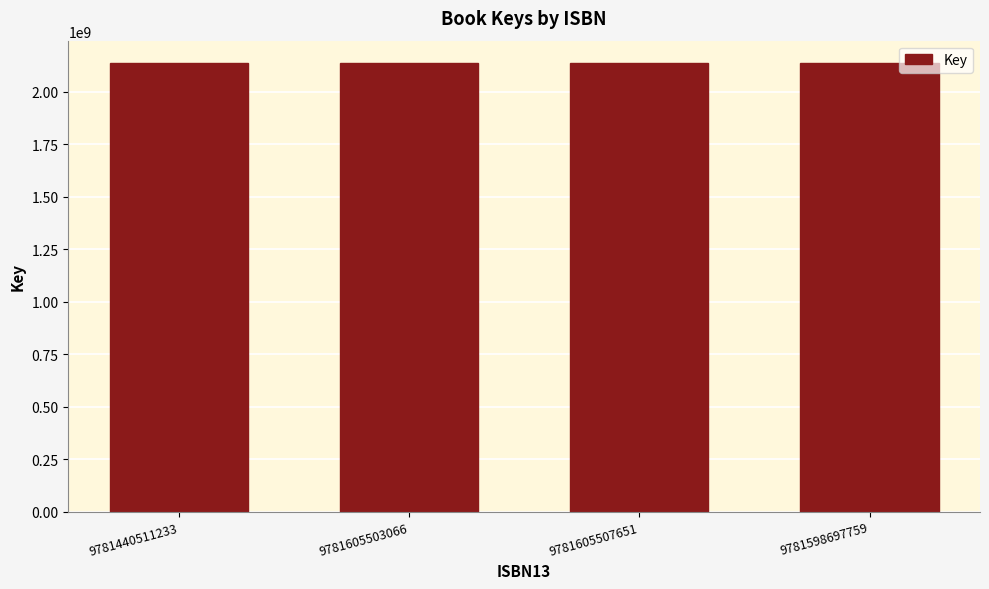

What is the label of the 4th bar from the left?

9781598697759